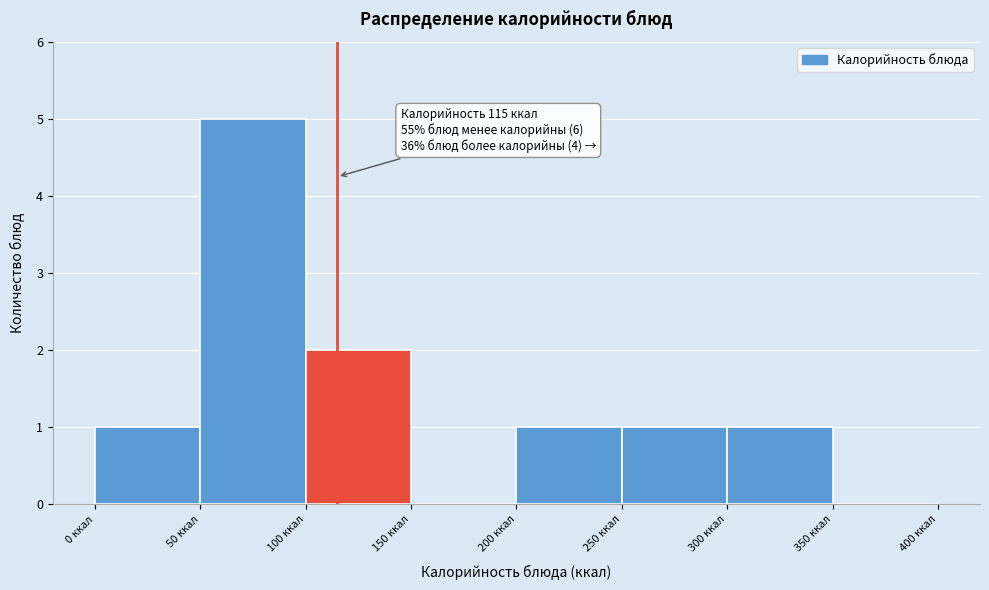

Over which range of the x-axis is the bar tallest?

50 to 100